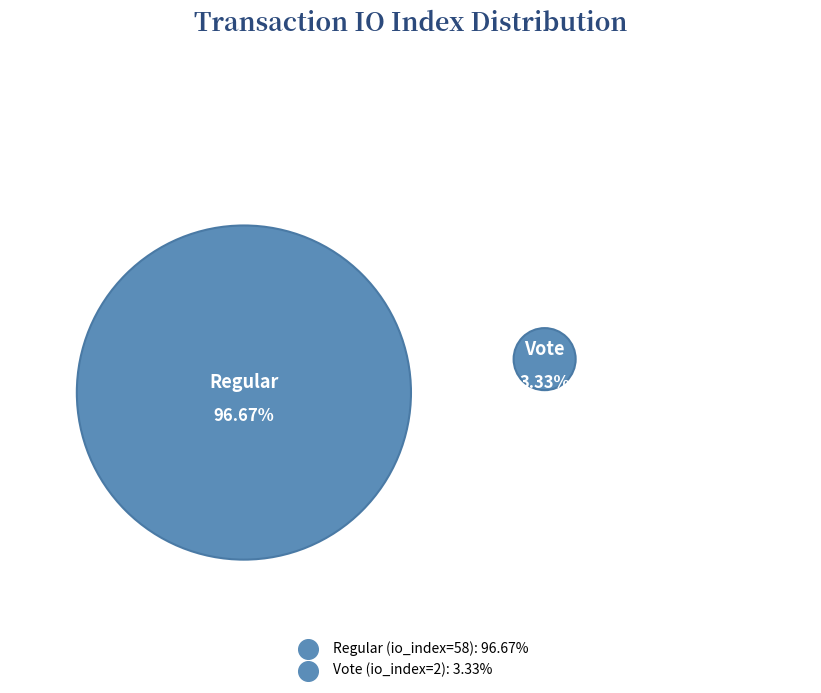

What percentage is the Regular (io_index=58) slice, to the nearest percent?

97%